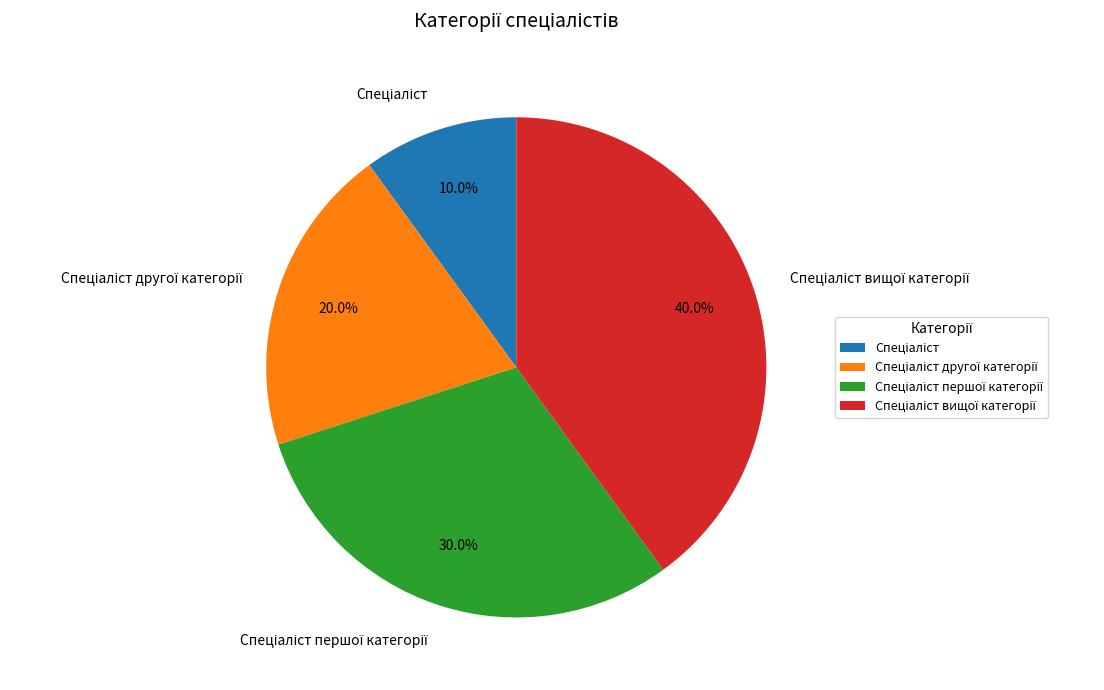

Is there a majority slice in this chart?

No